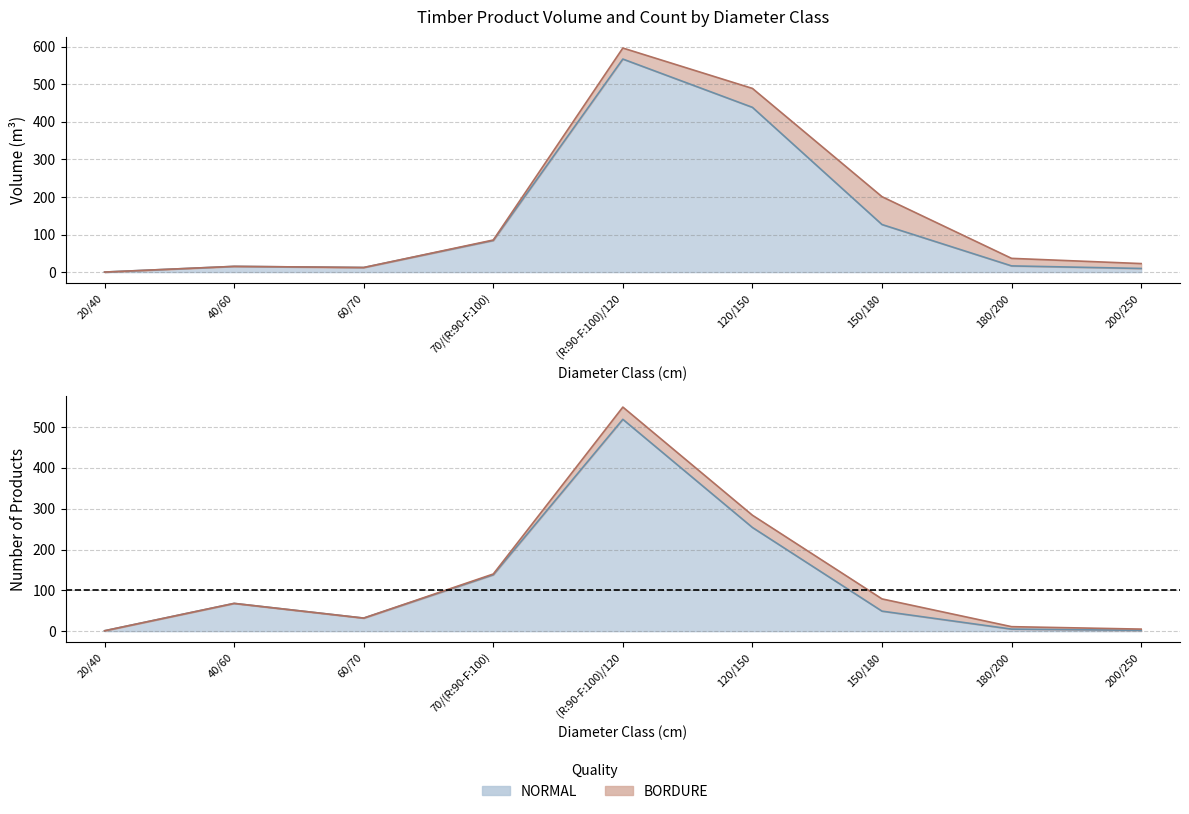

What is the label of the 7th point from the left?

150/180